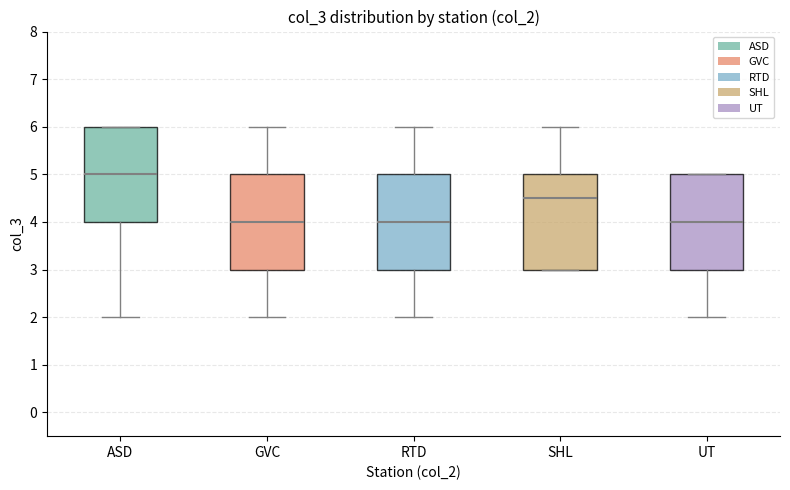

Reading left to right, transcribe this box plot: for each box, give where its median line is, the range the box spans, and where its two whiskers end, as read against the y-axis. The values are not printed on the chart, so give them approximately, as read against the axis.

ASD: median 5.0, box 4.0 to 6.0, whiskers 2.0 to 6.0
GVC: median 4.0, box 3.0 to 5.0, whiskers 2.0 to 6.0
RTD: median 4.0, box 3.0 to 5.0, whiskers 2.0 to 6.0
SHL: median 4.5, box 3.0 to 5.0, whiskers 3.0 to 6.0
UT: median 4.0, box 3.0 to 5.0, whiskers 2.0 to 5.0